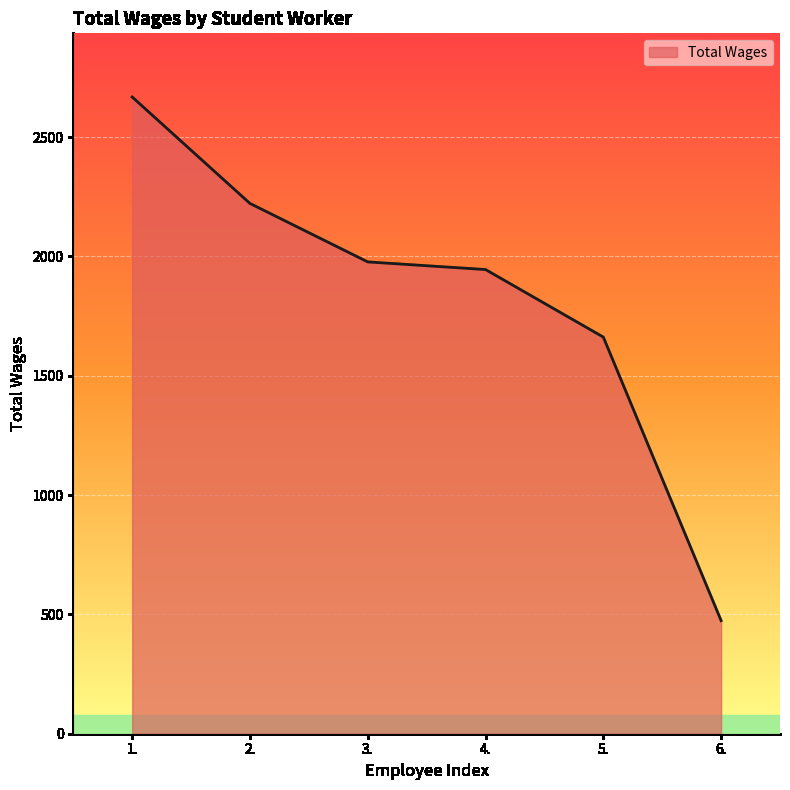

What is the change in value from 3. to 5.?

-315